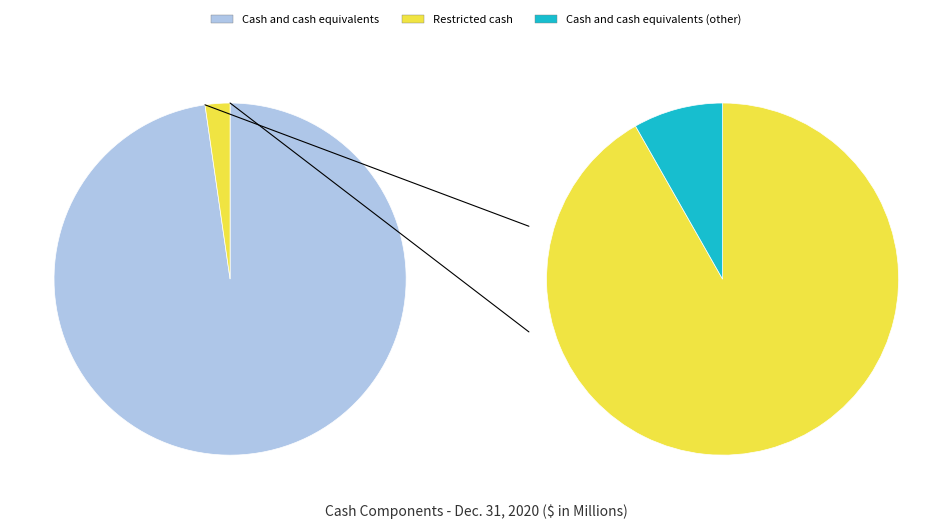

What percentage is the Restricted cash slice, to the nearest percent?

2%